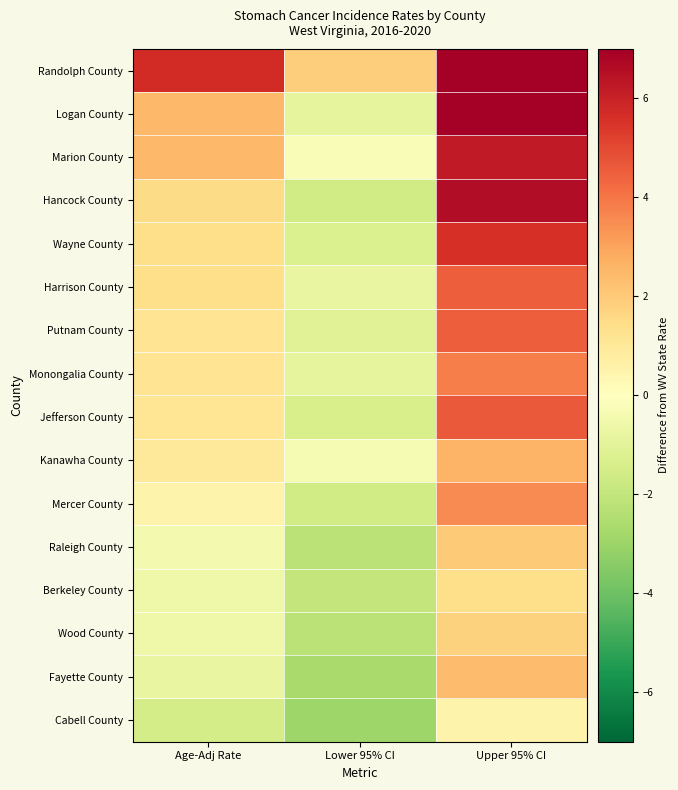

How many categories are shown in the chart?

3